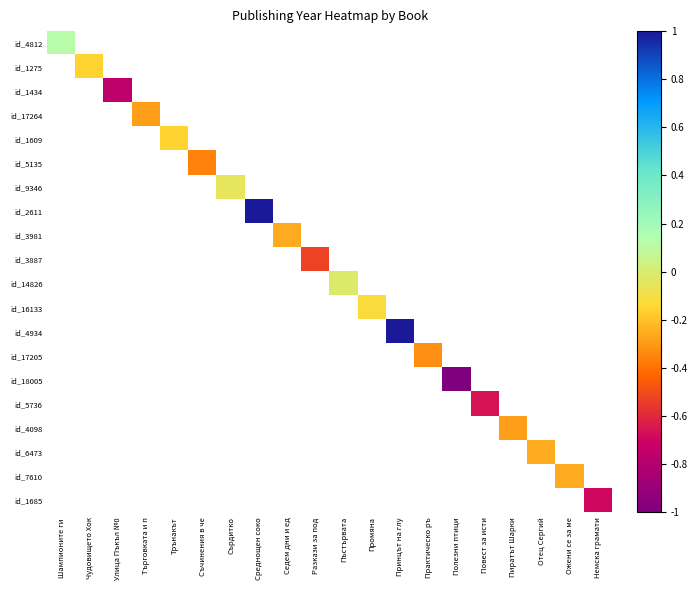

How many negative values does the id_17264 series have?

1